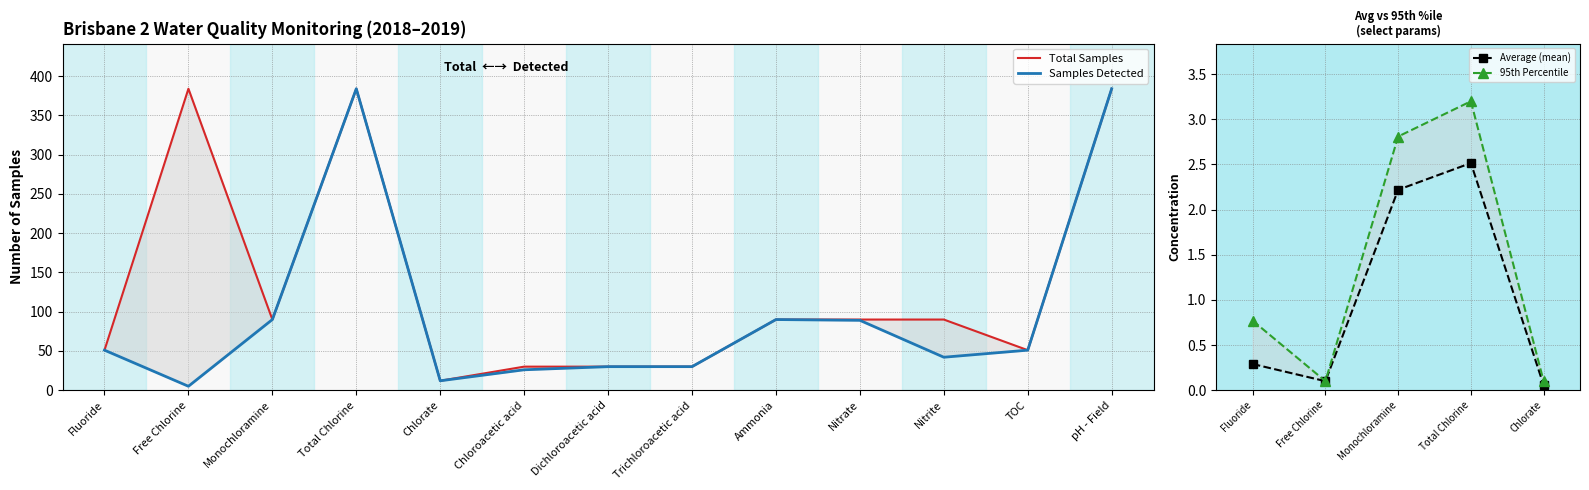

Which category has the lowest value across all series?

Free Chlorine